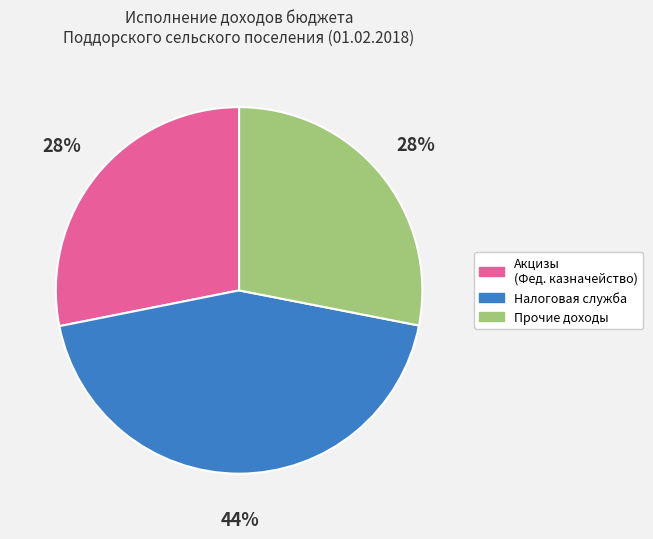

What is the largest slice in the pie chart?

Налоговая служба